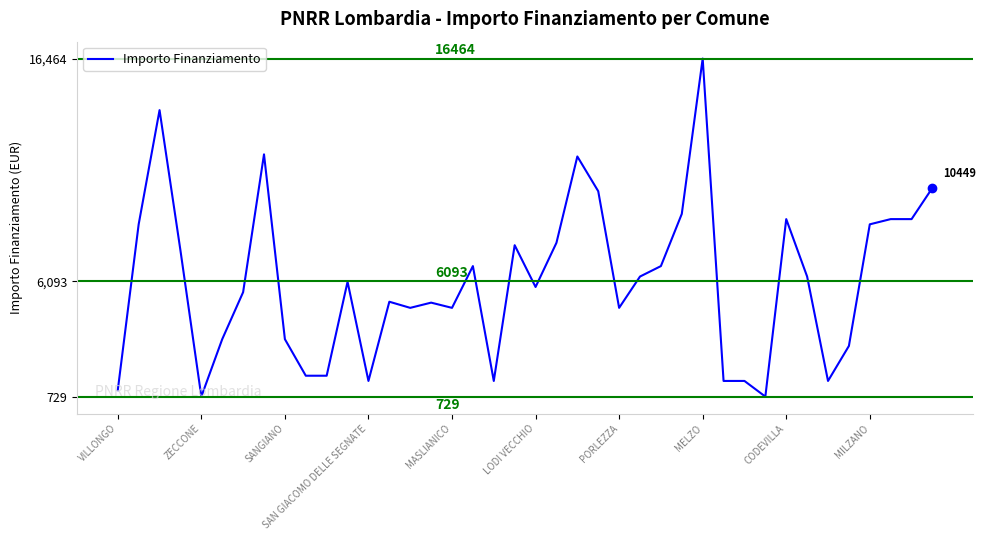

What is the minimum value shown in the chart?

729